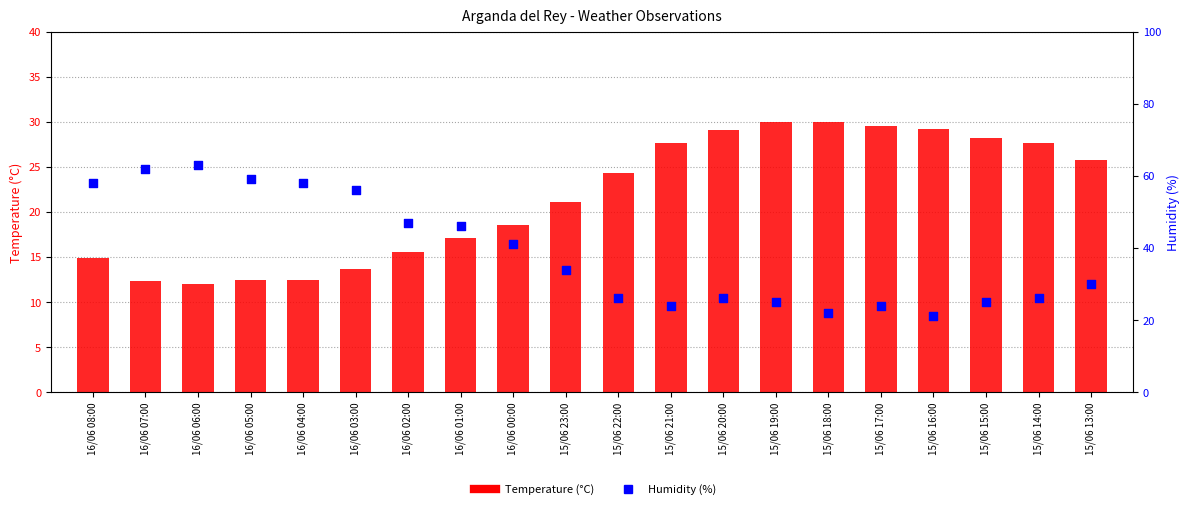

At which category is the sum across all series the highest?

16/06 06:00